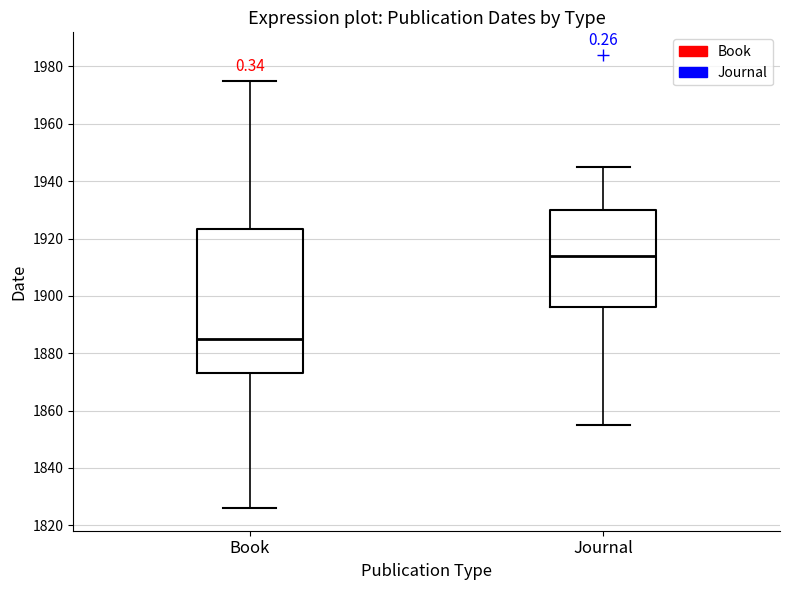

Which box has the lowest median line?

Book